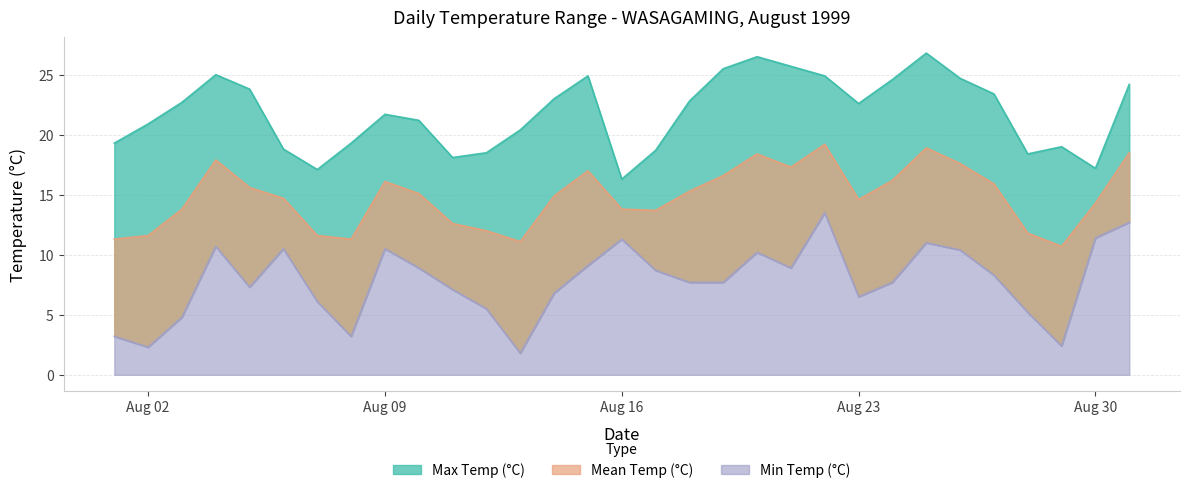

True or false: Max Temp (°C) and Min Temp (°C) intersect in this chart.

False